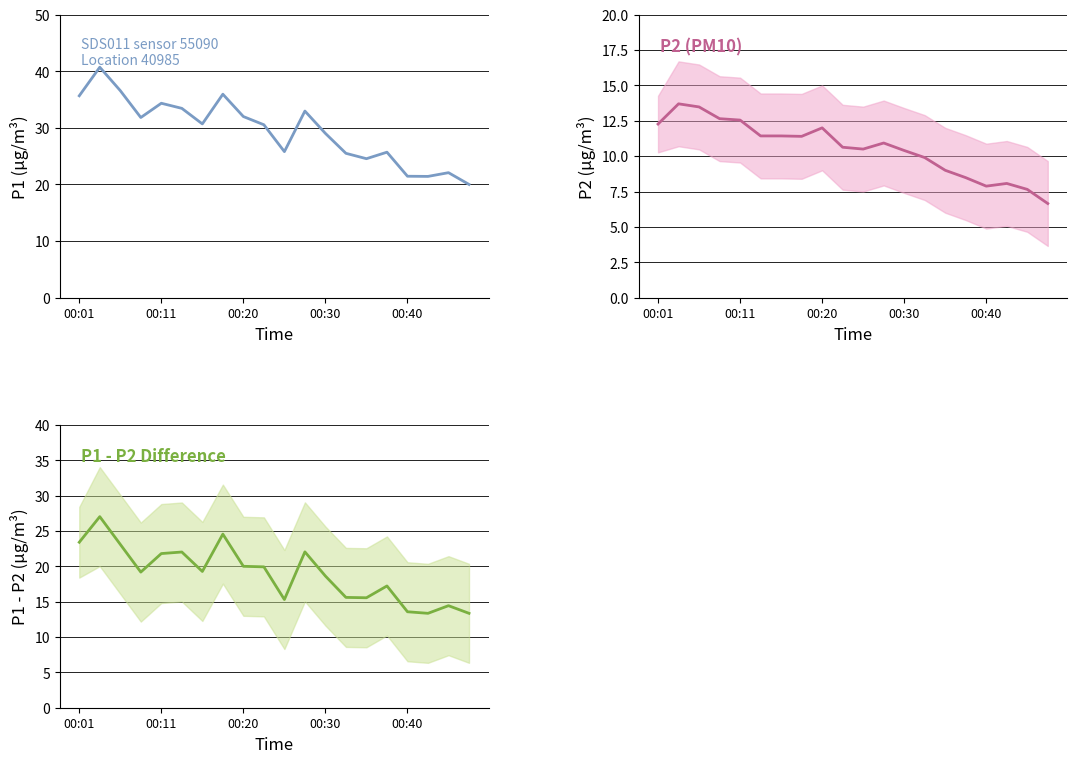

List the series in order of their peak value, highest first.

P1, P1 - P2, P2